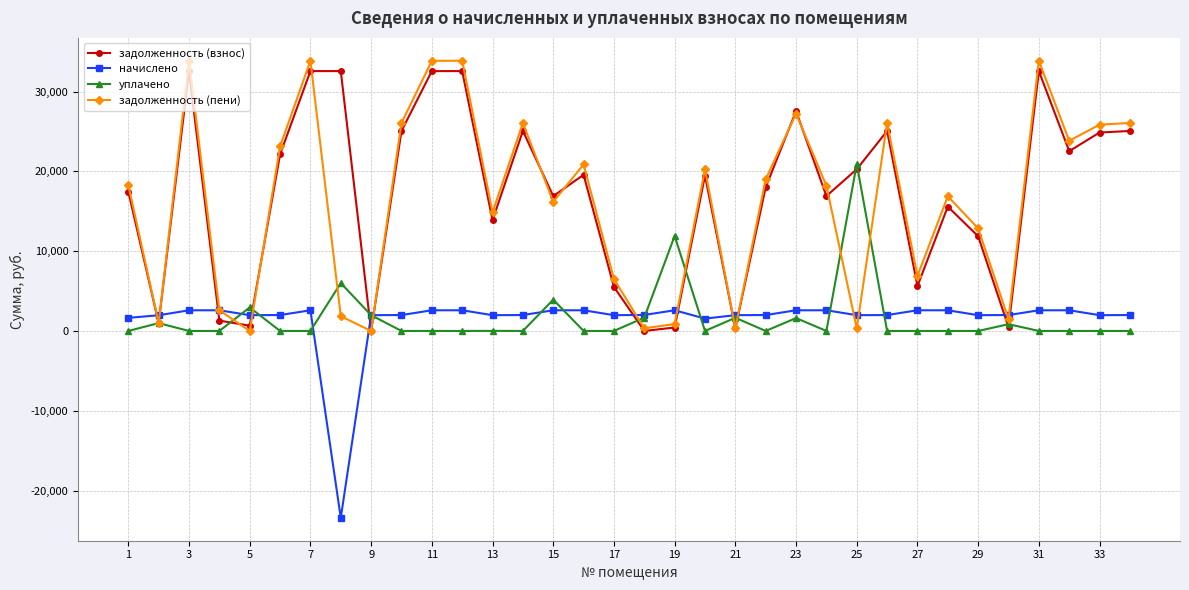

True or false: задолженность (взнос) has more than 1 interior local peaks.

True